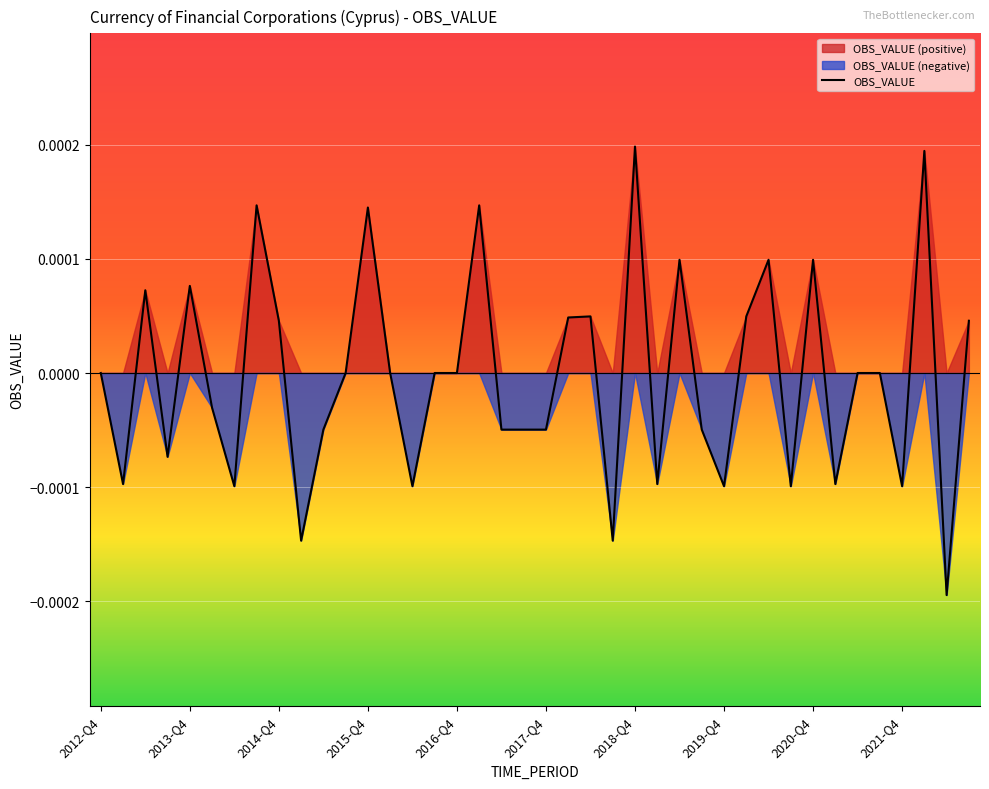

Which category has the highest value across all series?

2018-Q4